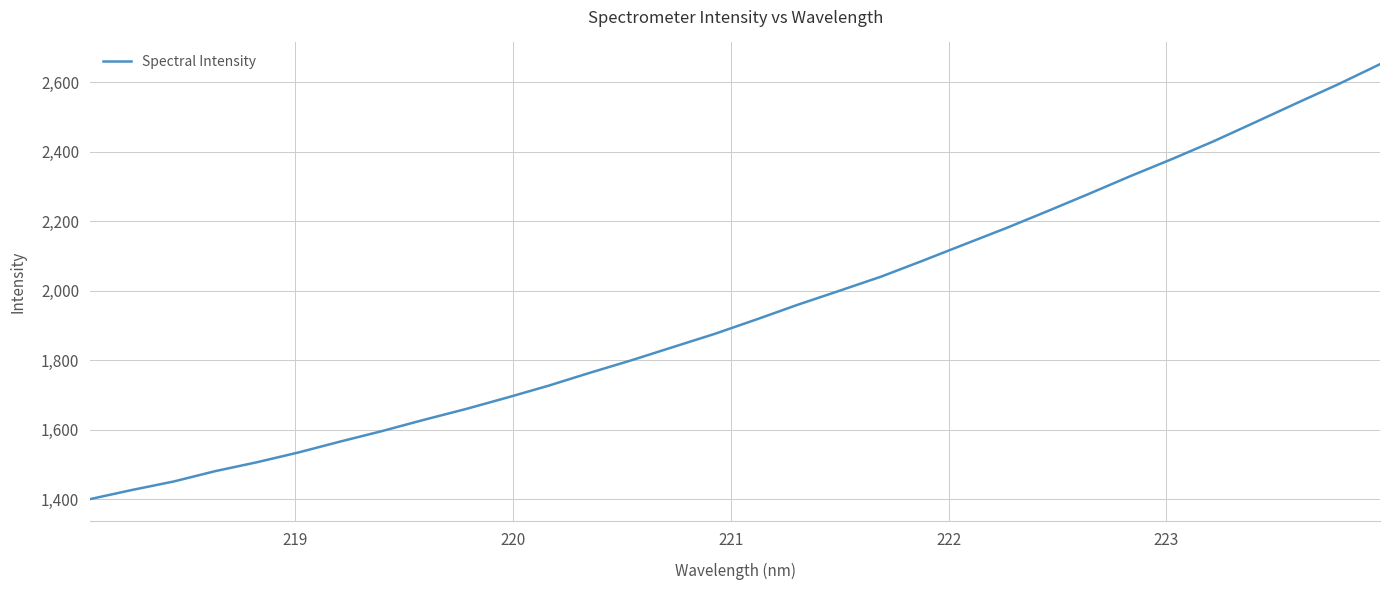

What is the maximum value shown in the chart?

2652.3